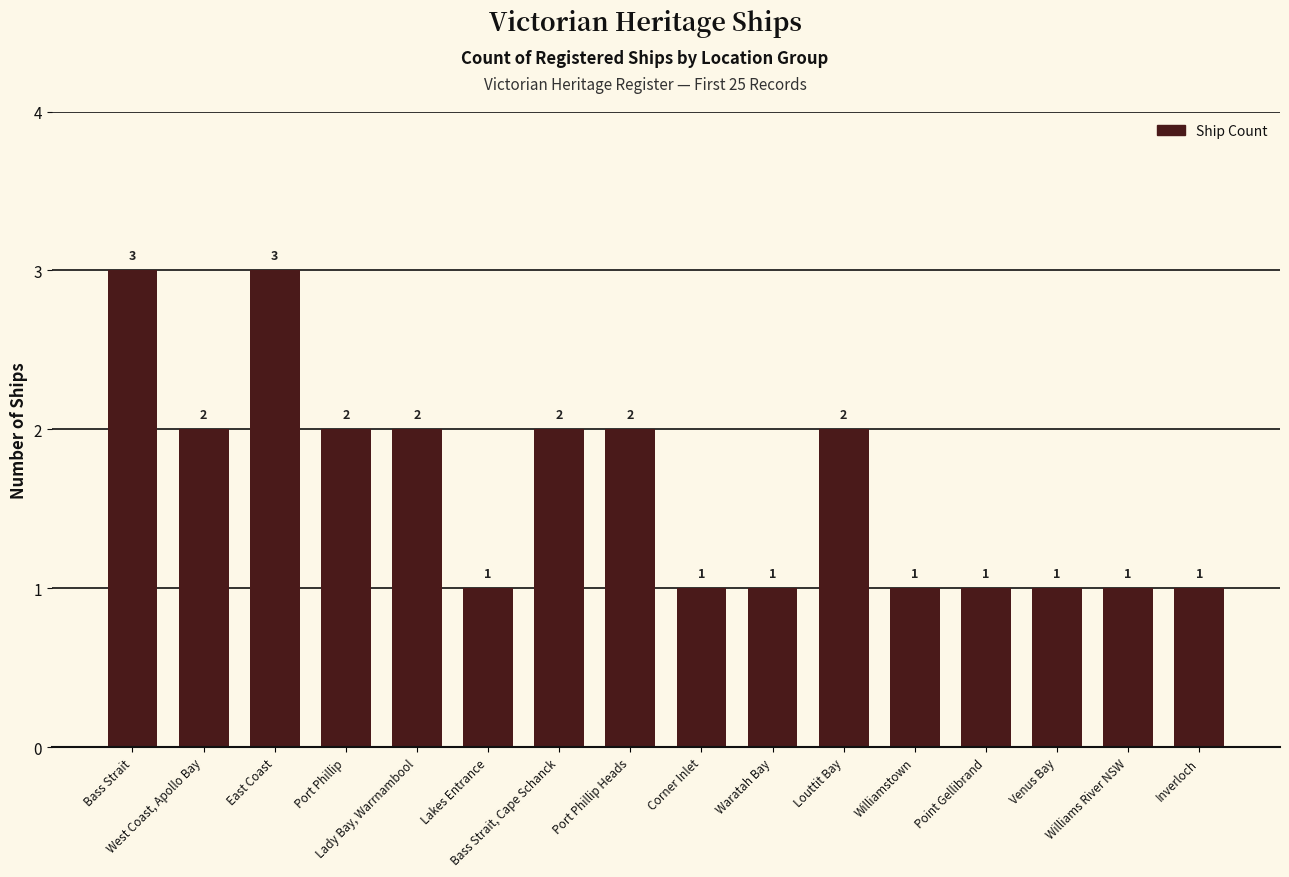

What is the minimum value shown in the chart?

1